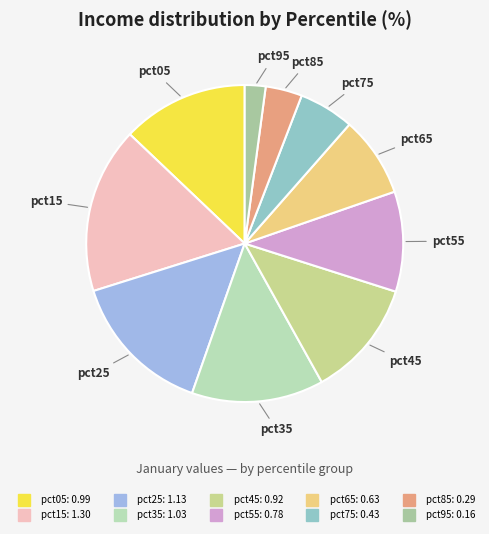

Which slice is the largest?

pct15